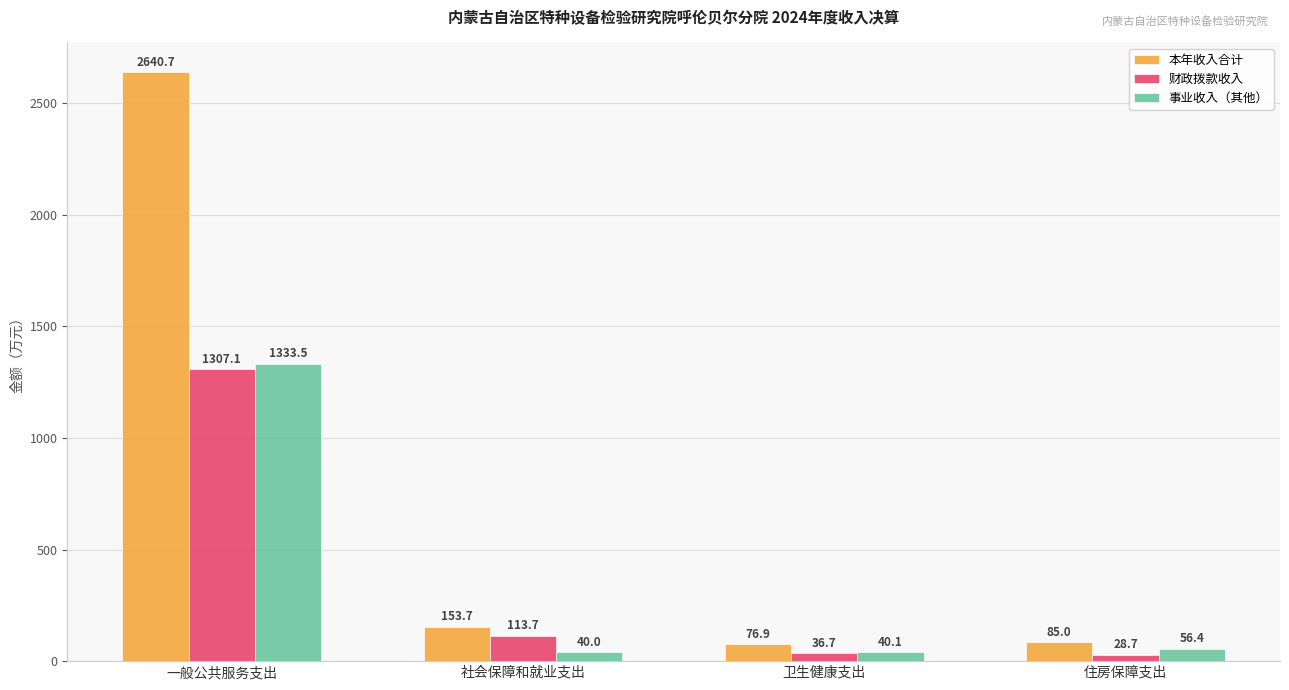

Reading right to left, what are all the values shown in this chart?

本年收入合计: 住房保障支出=85.0	卫生健康支出=76.9	社会保障和就业支出=153.7	一般公共服务支出=2640.7
财政拨款收入: 住房保障支出=28.7	卫生健康支出=36.7	社会保障和就业支出=113.7	一般公共服务支出=1307.1
事业收入（其他）: 住房保障支出=56.4	卫生健康支出=40.1	社会保障和就业支出=40.0	一般公共服务支出=1333.5